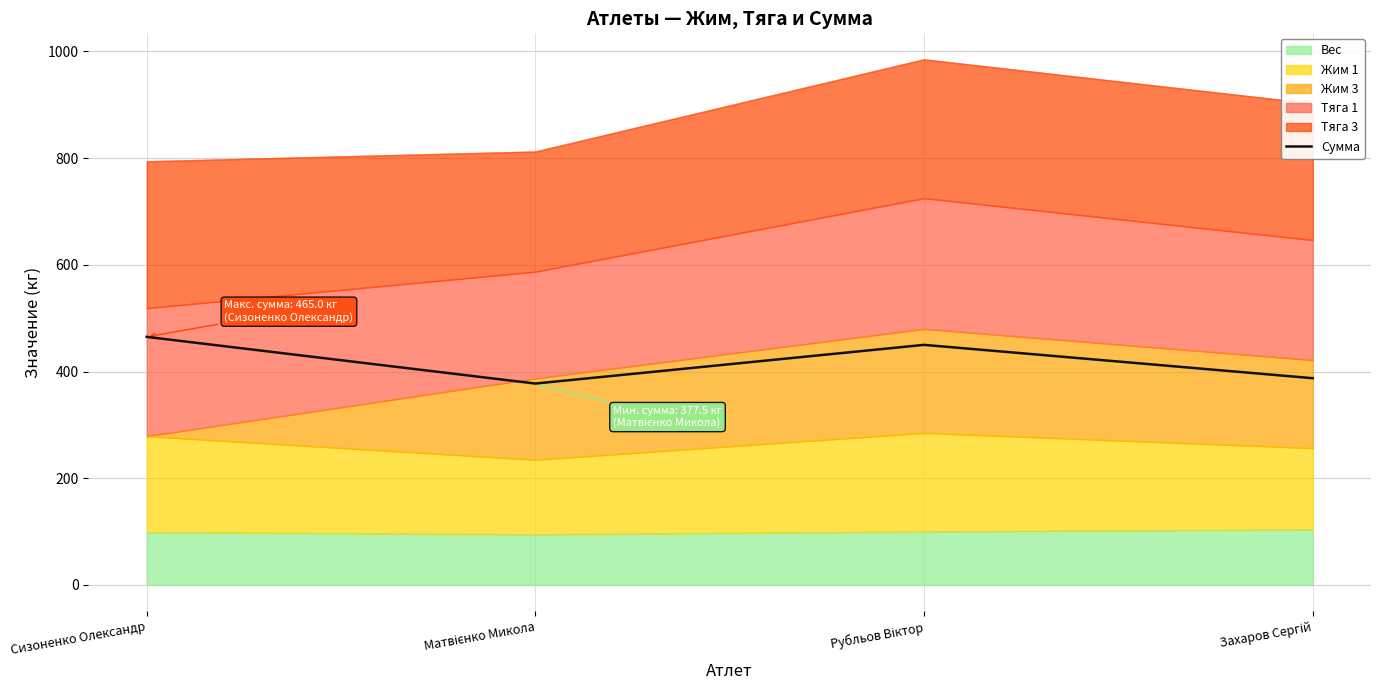

What is the difference between the values at Сизоненко Олександр and Захаров Сергій?

77.5